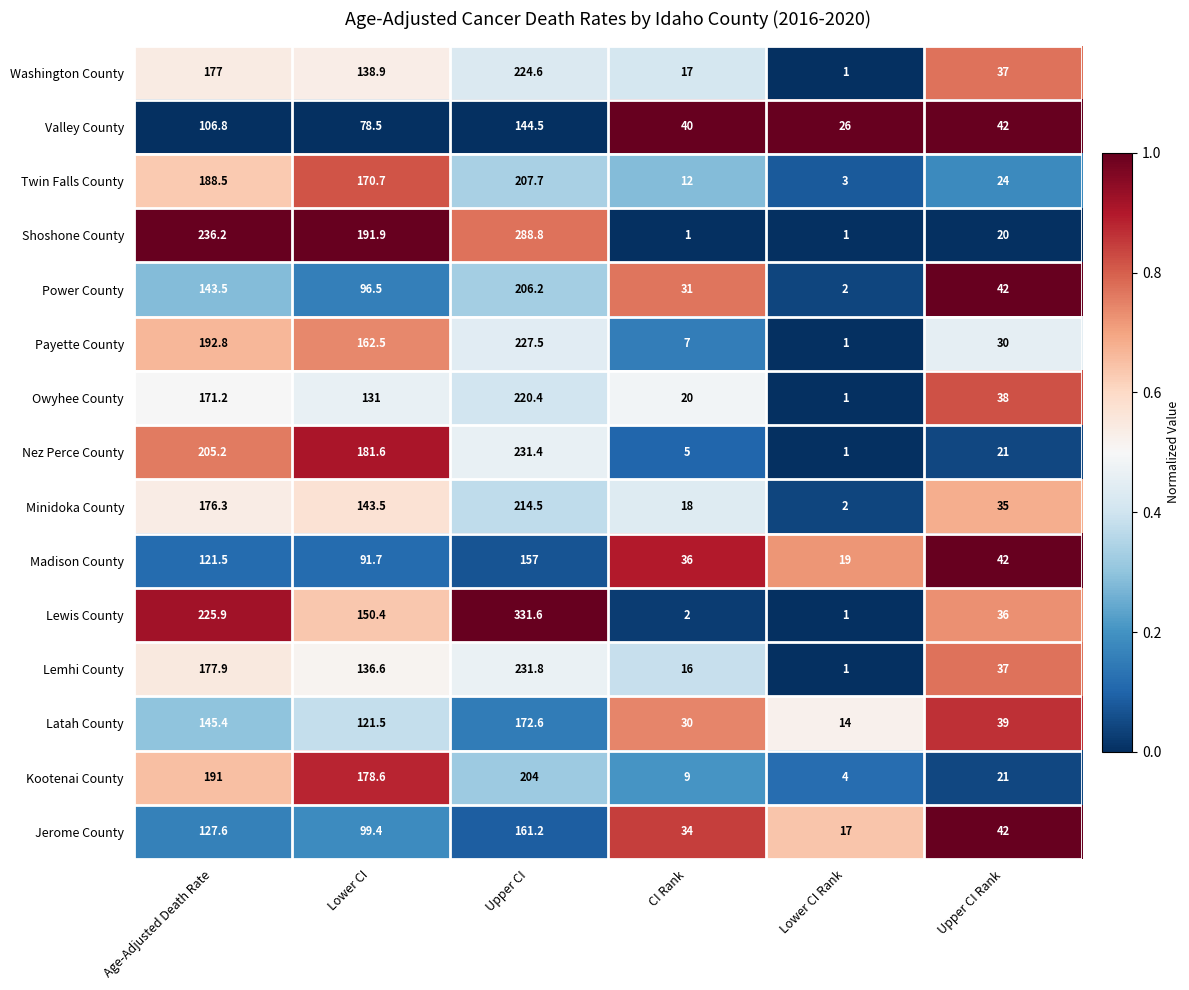

At how many categories does at least one series exceed 147?

3